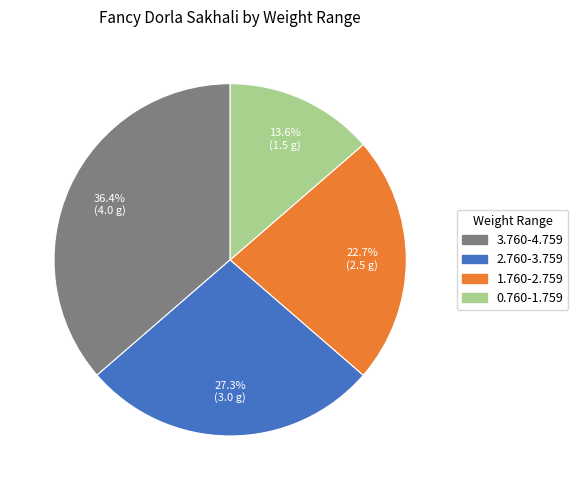

The 2.760-3.759 slice represents 27% of the pie. True or false?

True